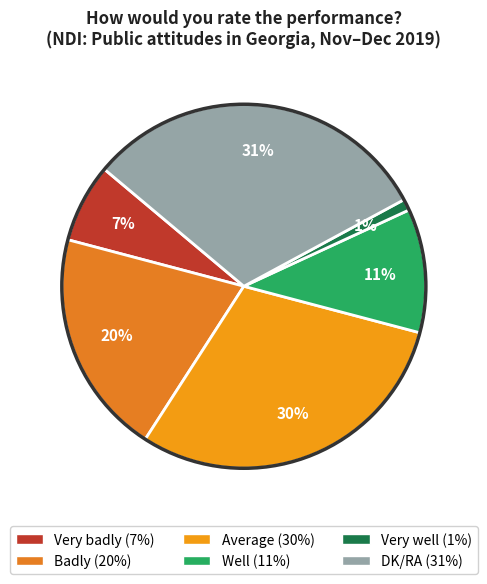

Is Very well the majority of the pie?

No